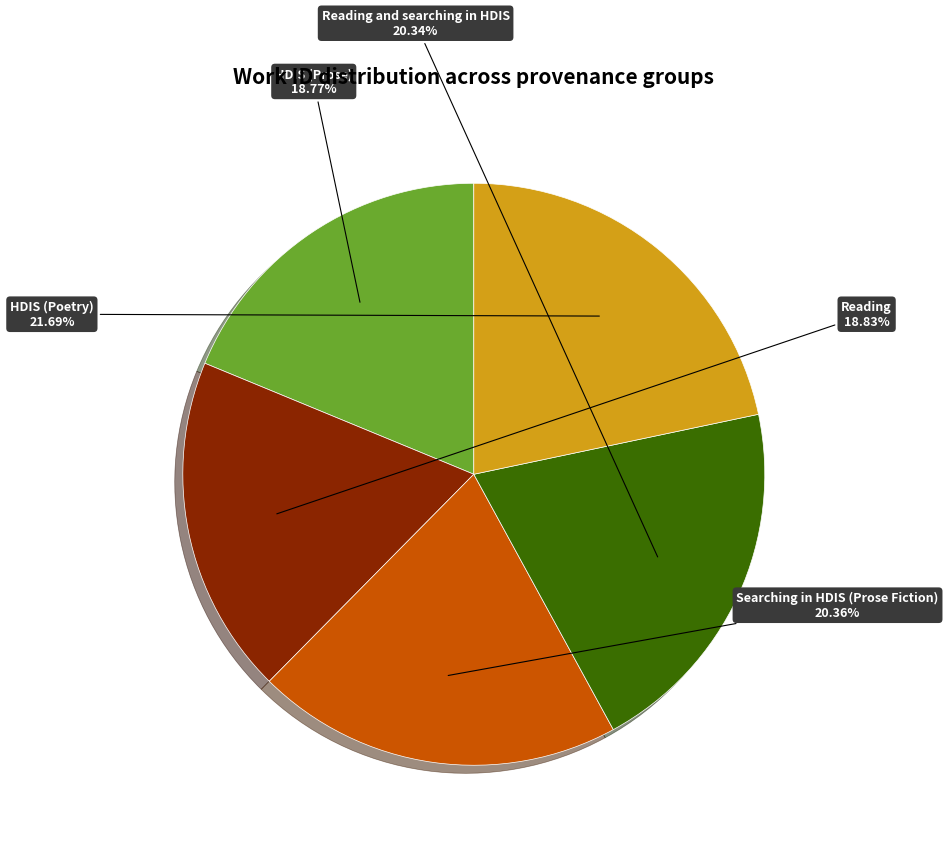

To the nearest percent, what portion does HDIS (Prose) represent?

19%